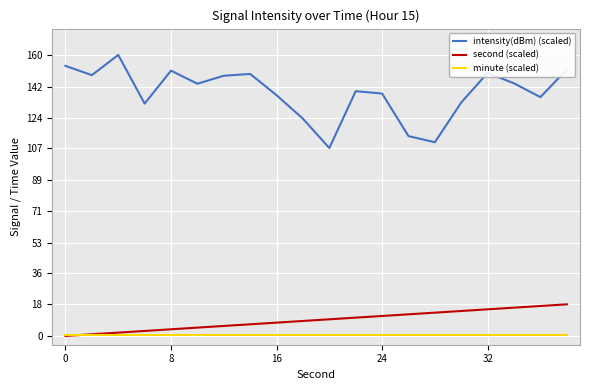

Does the chart display data point markers on the line(s)?

No